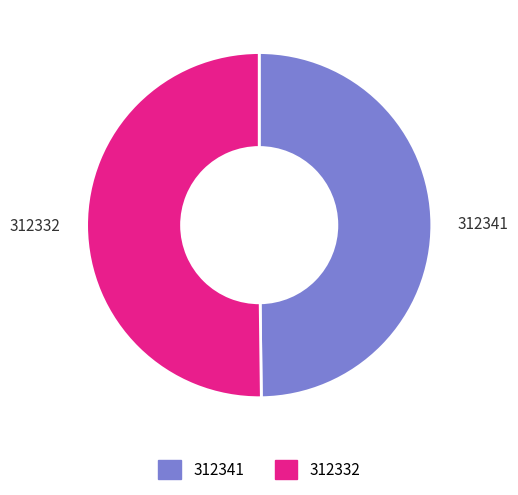

Count the number of slices in the pie.

2